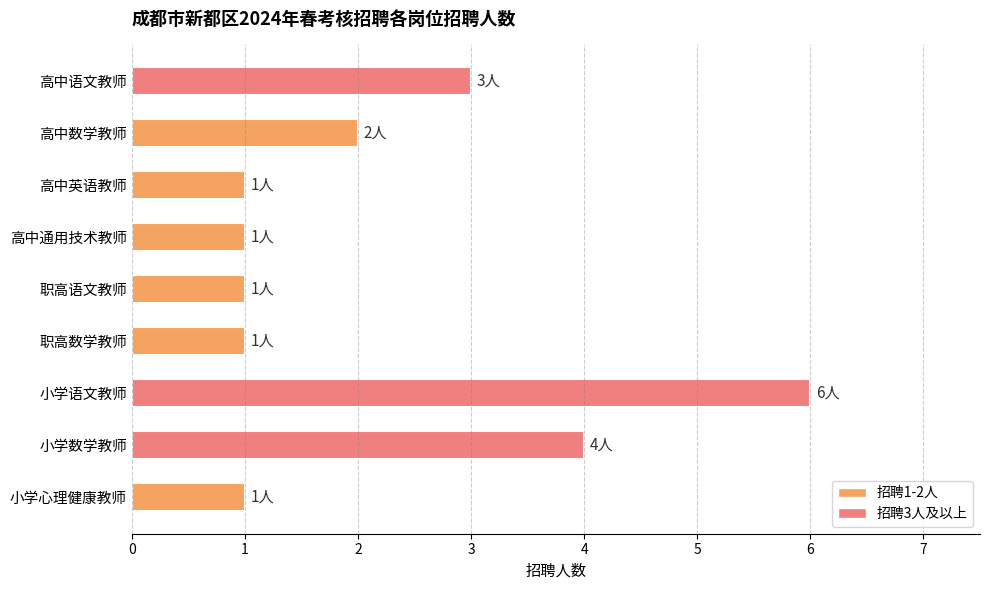

Are the bars grouped side by side (vs. stacked)?

No